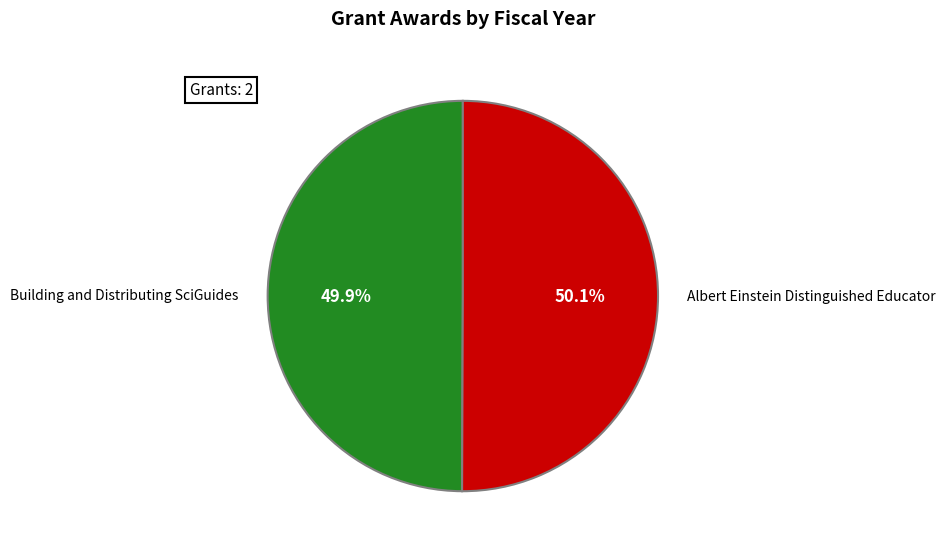

What is the ratio of the value at Albert Einstein Distinguished Educator to the value at Building and Distributing SciGuides?

1.0